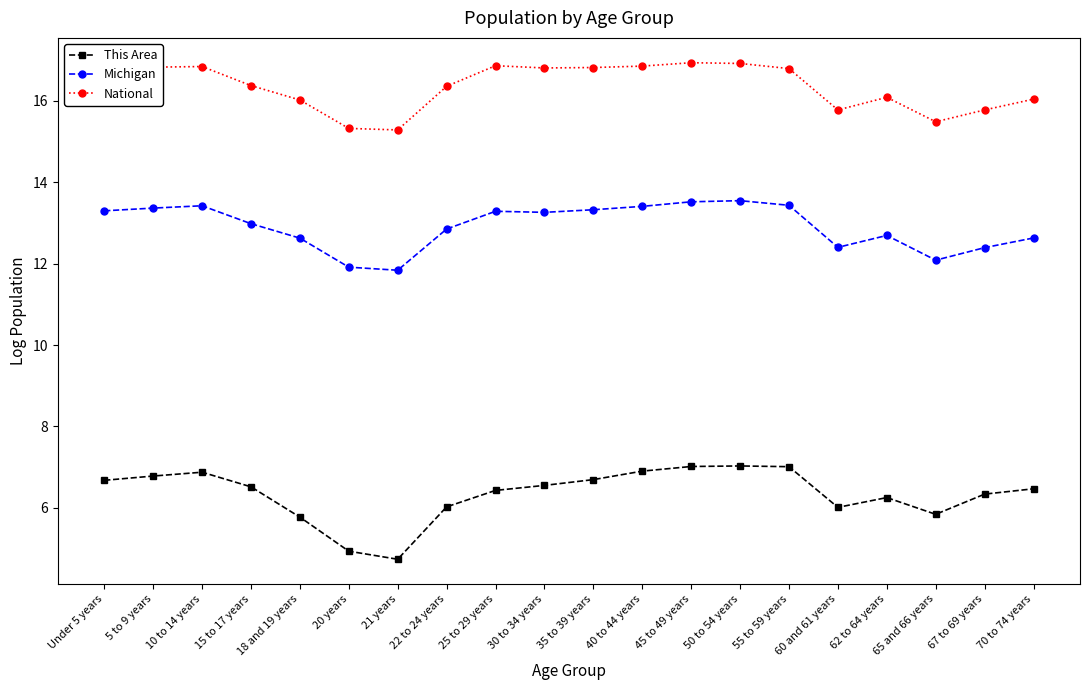

How many lines are shown in the chart?

3